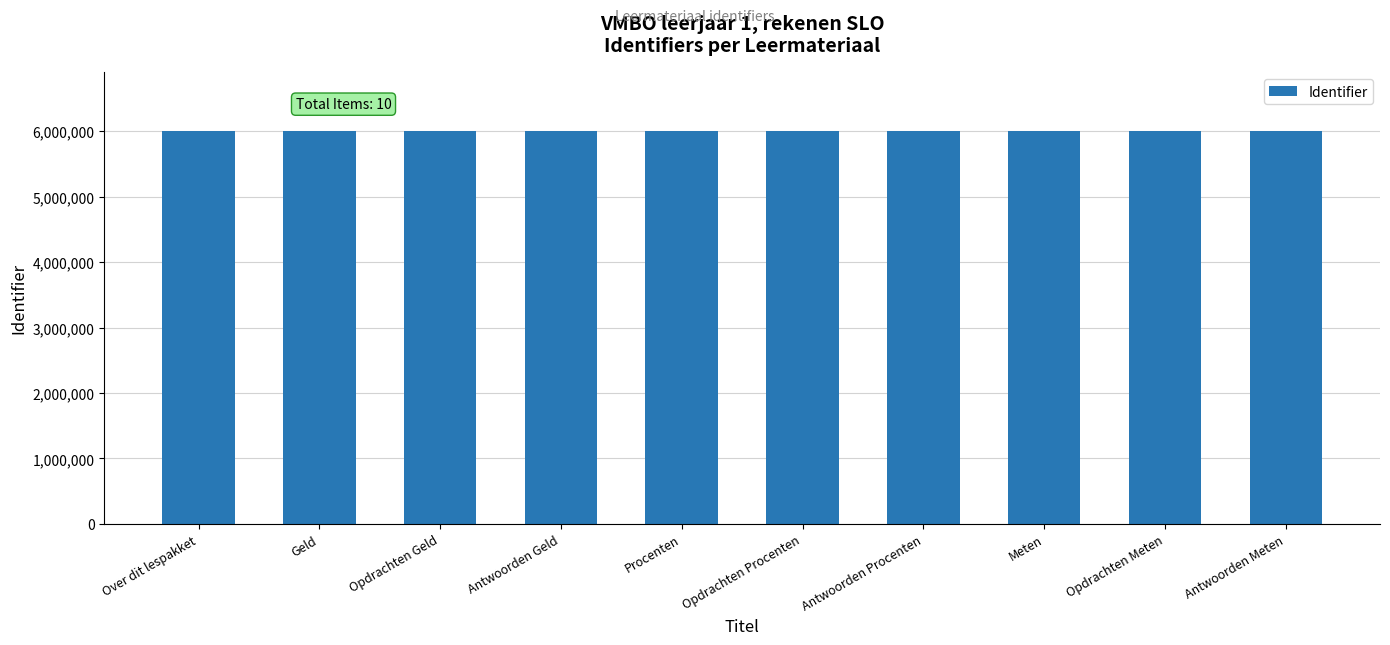

What is the value of the 2nd bar from the left?

6003983